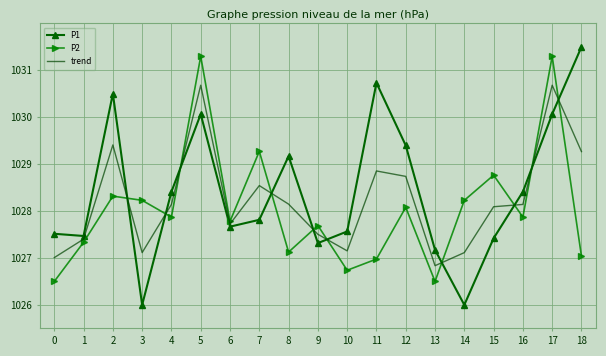

What is the highest value of the P1 series?

1031.5